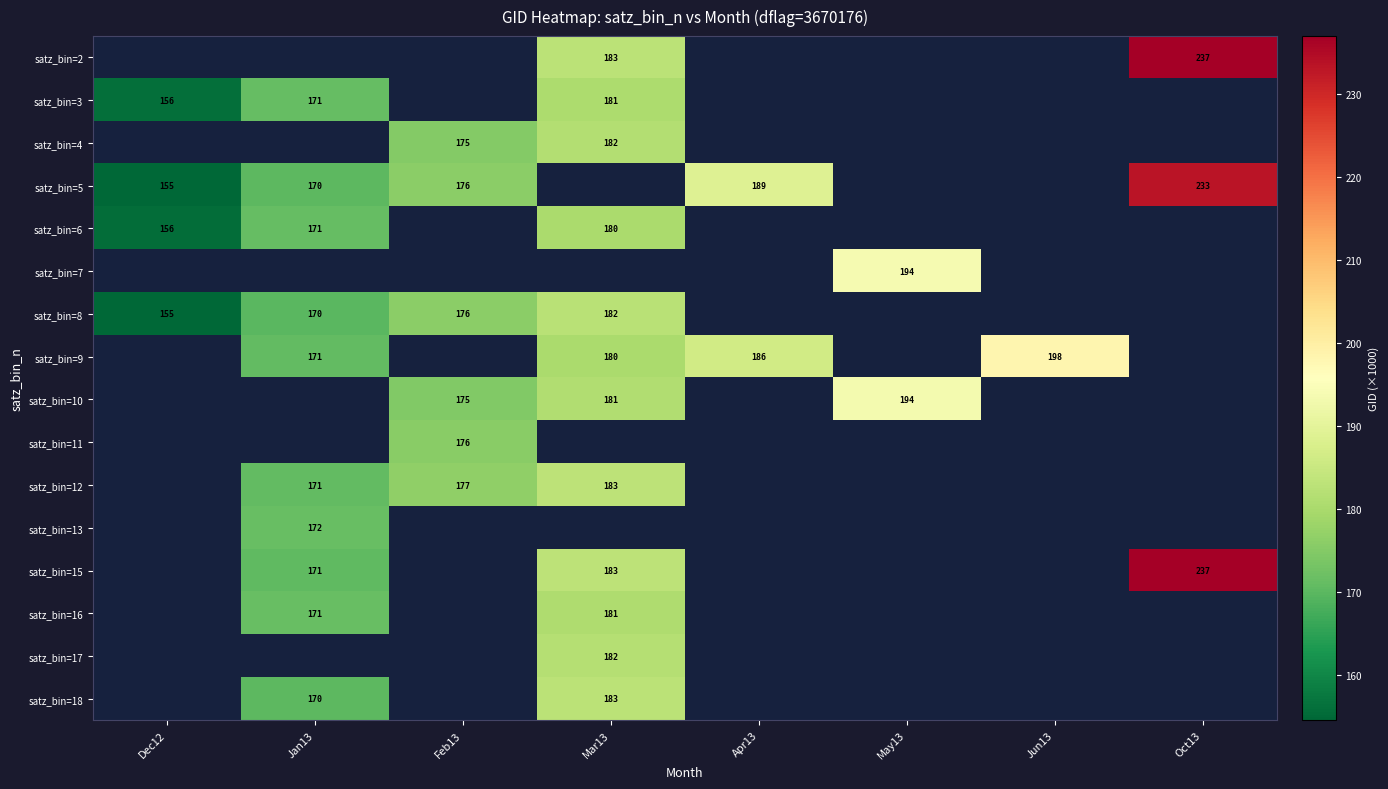

Read the satz_bin=4 value at Mar13.

181.6